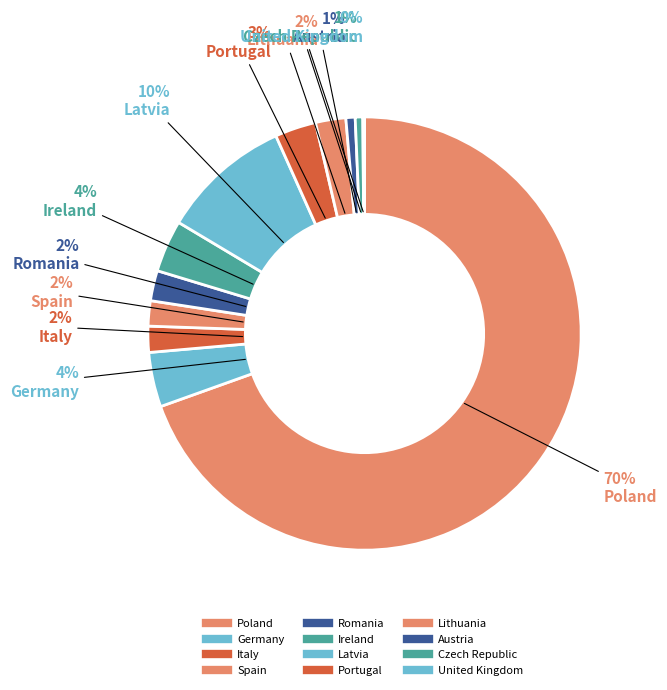

True or false: Austria accounts for 1% of the total.

True